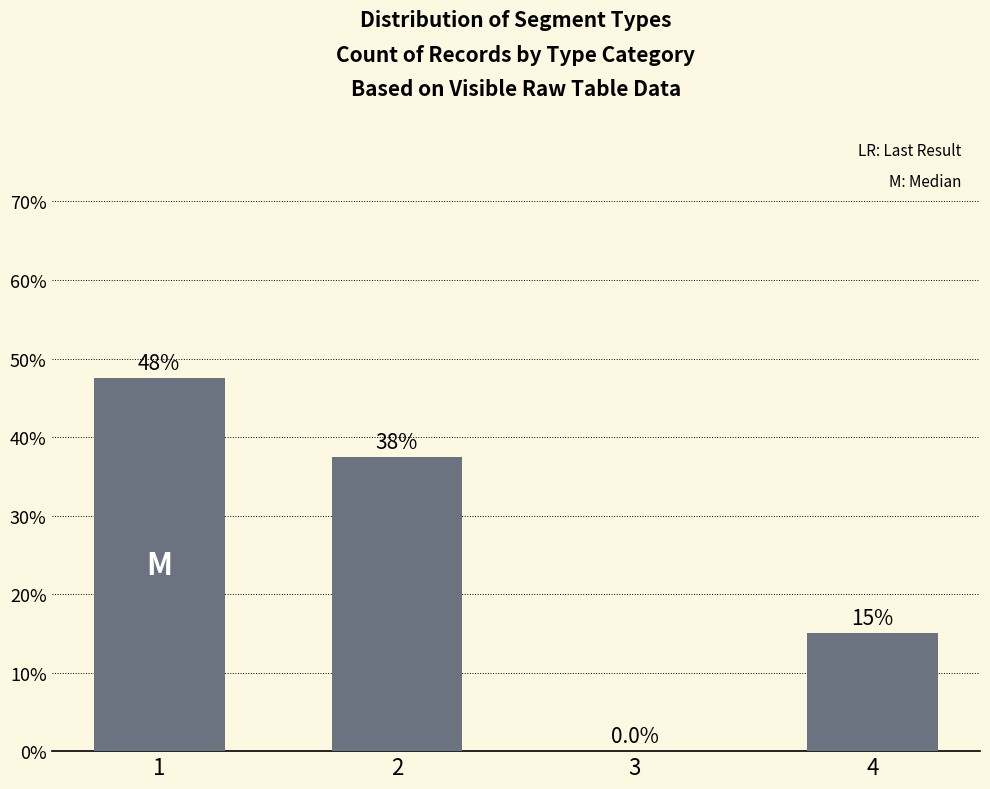

At which label is the value closest to 23?

4